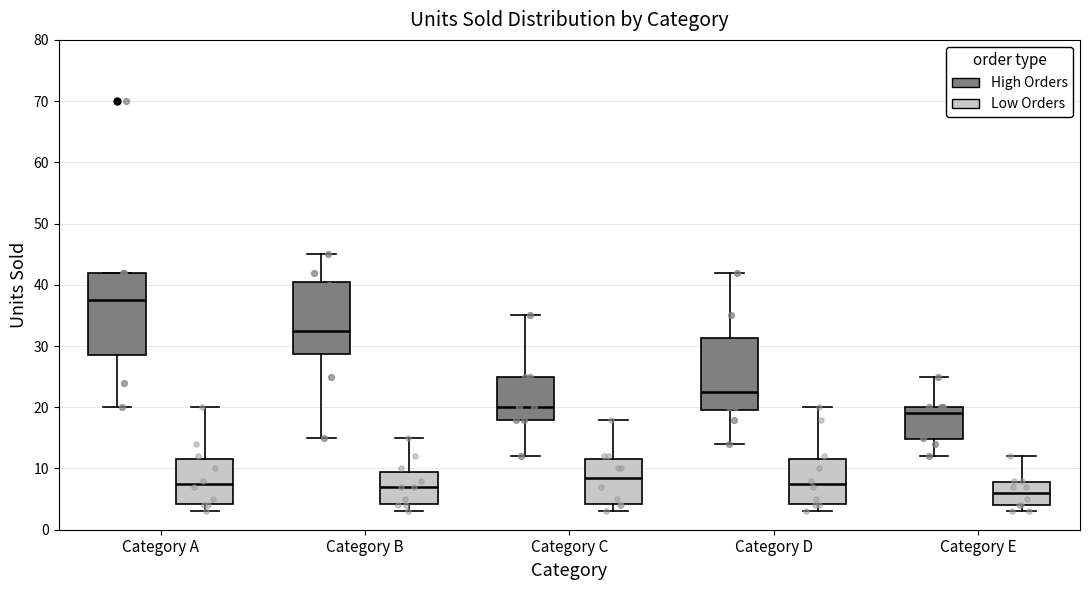

Where is the lower edge of the box for Category B (High Orders) on the y-axis? The values are not printed on the chart, so give them approximately, as read against the axis.

29